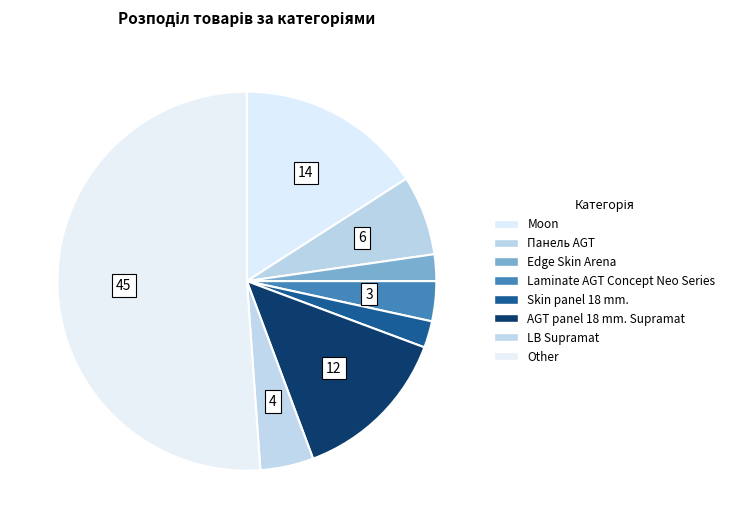

Rank the categories by value from lowest to highest.

Edge Skin Arena, Skin panel 18 mm., Laminate AGT Concept Neo Series, LB Supramat, Панель AGT, AGT panel 18 mm. Supramat, Moon, Other